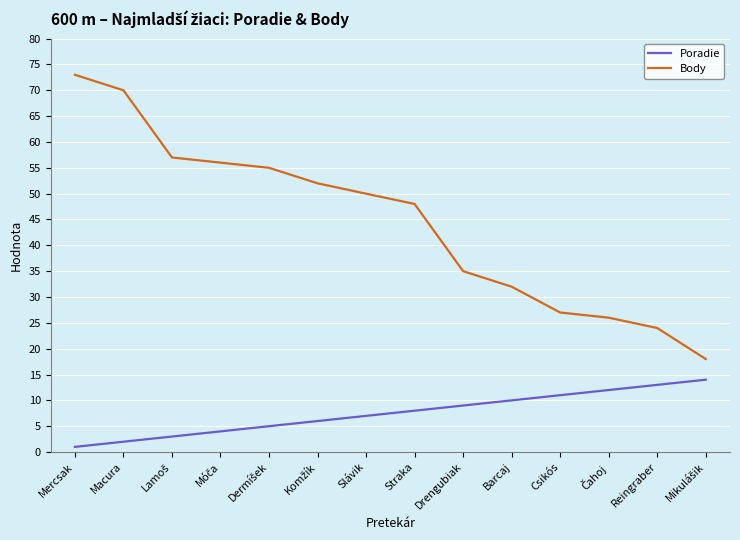

True or false: Body has a value of 24 at Reingraber.

True